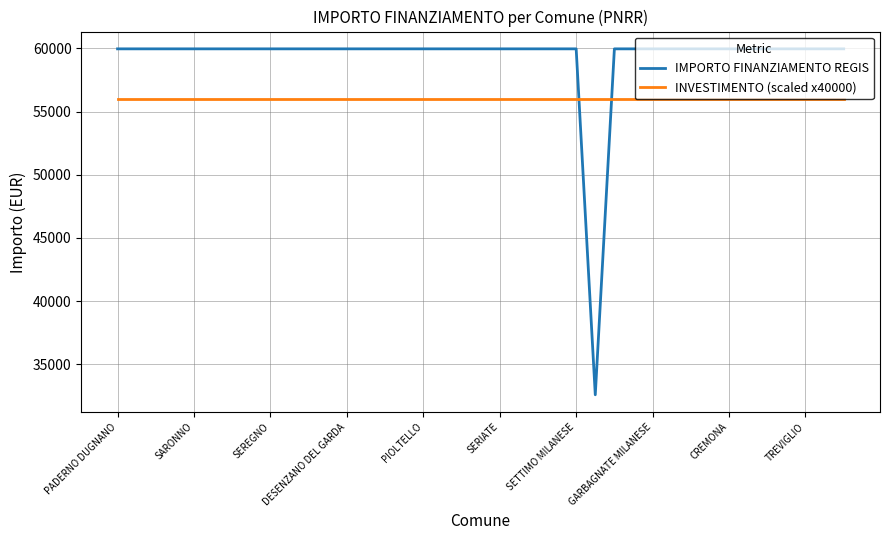

Count the number of data series in this chart.

2